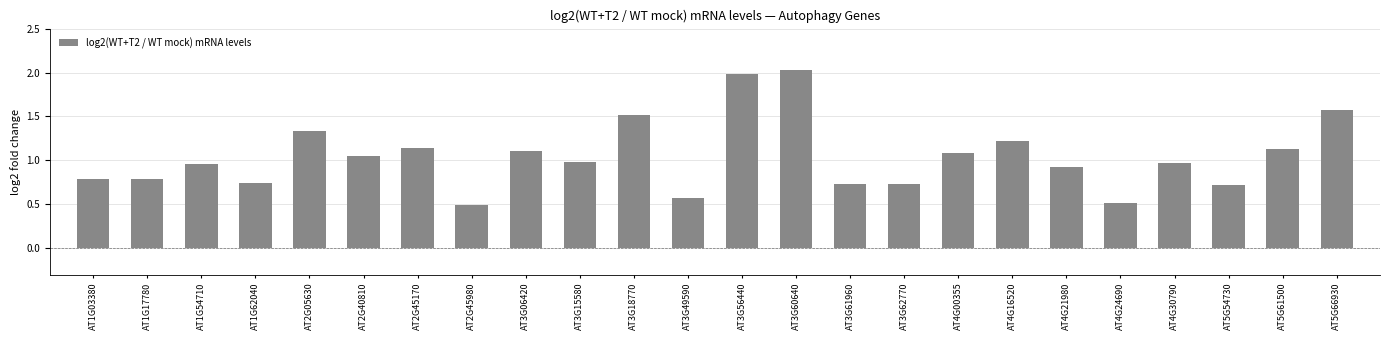

What is the difference between the maximum and minimum values?

1.5